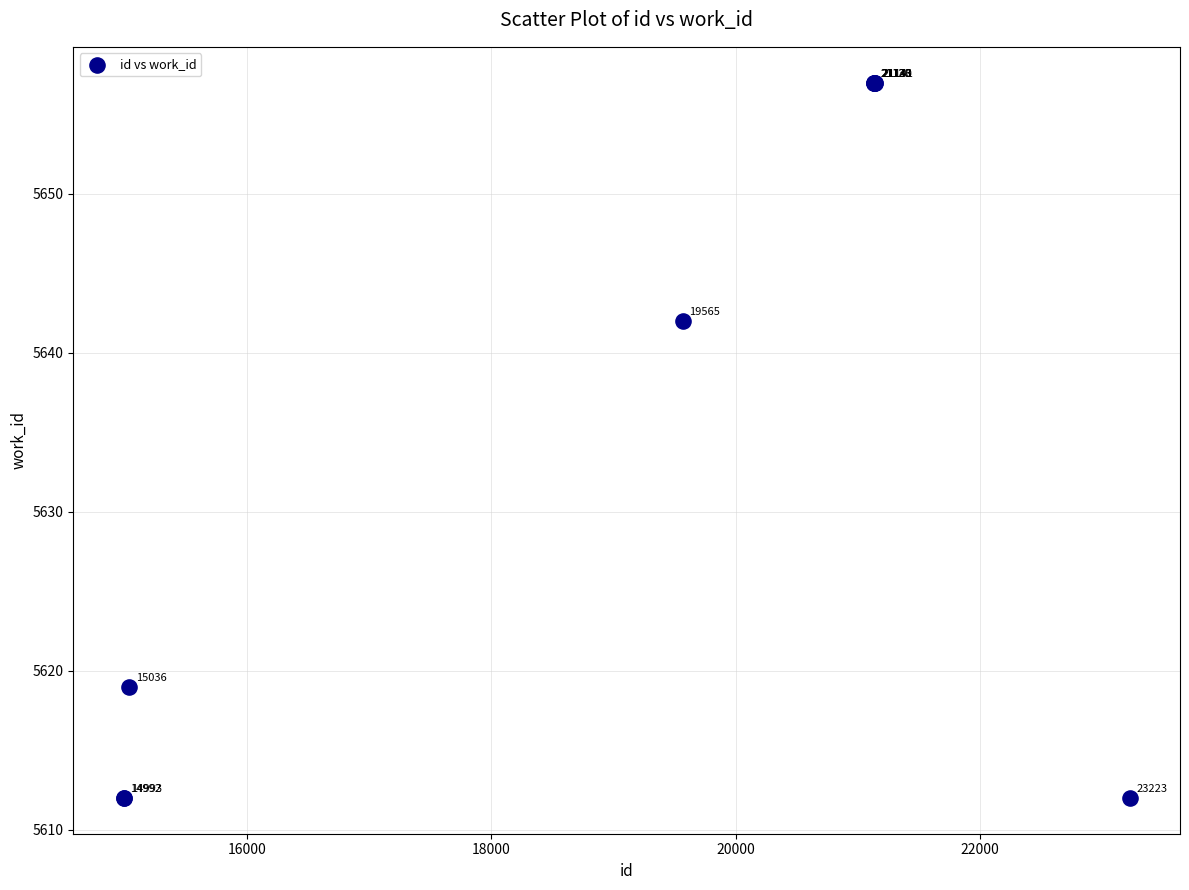

What Y value in the scatter plot is closest to 5634?

5642